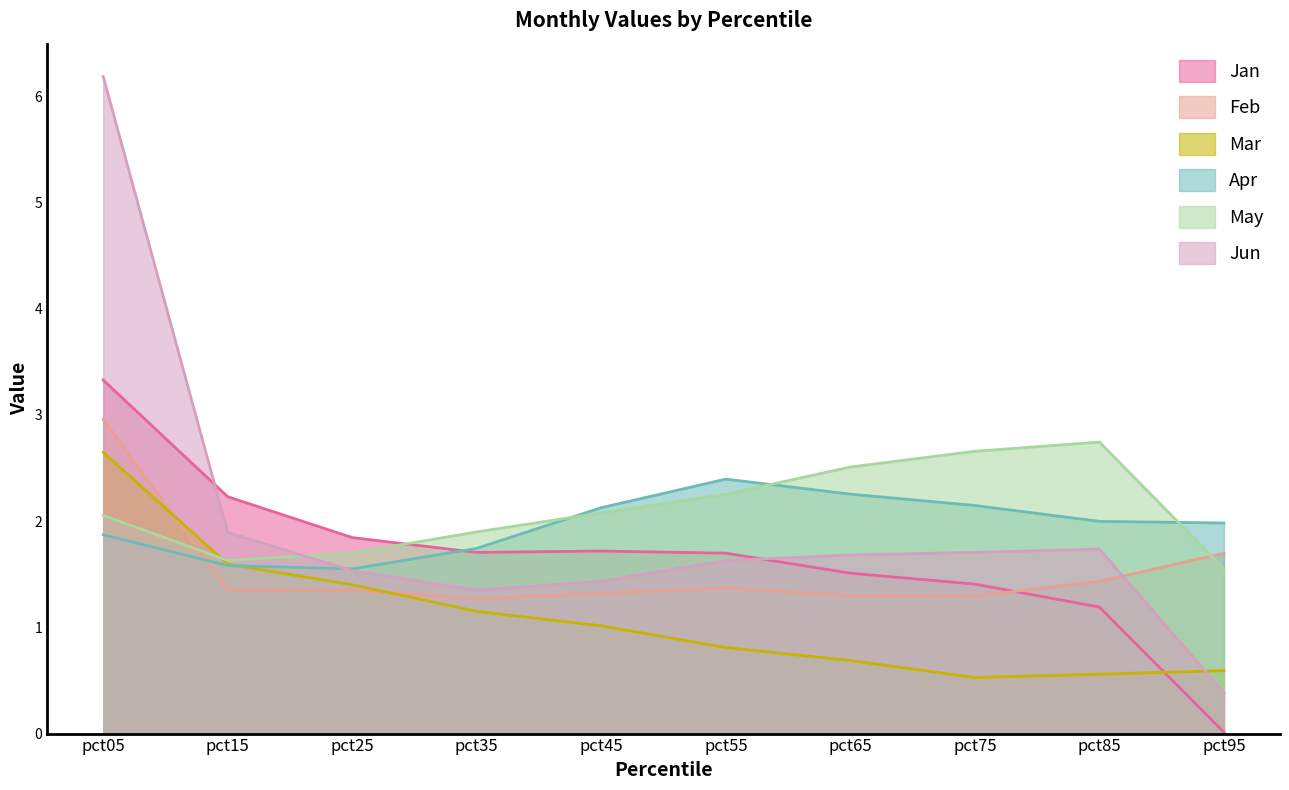

What value does the Mar series have at pct25?

1.4